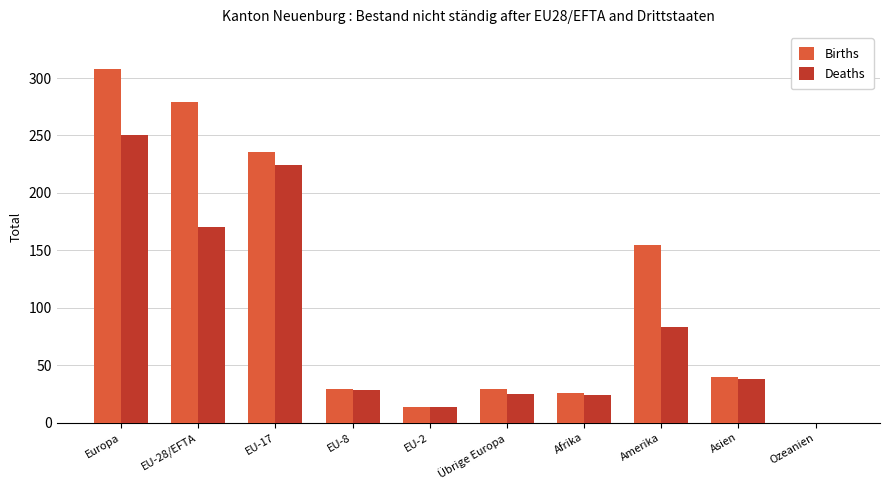

Which series has the largest total across all categories?

Births